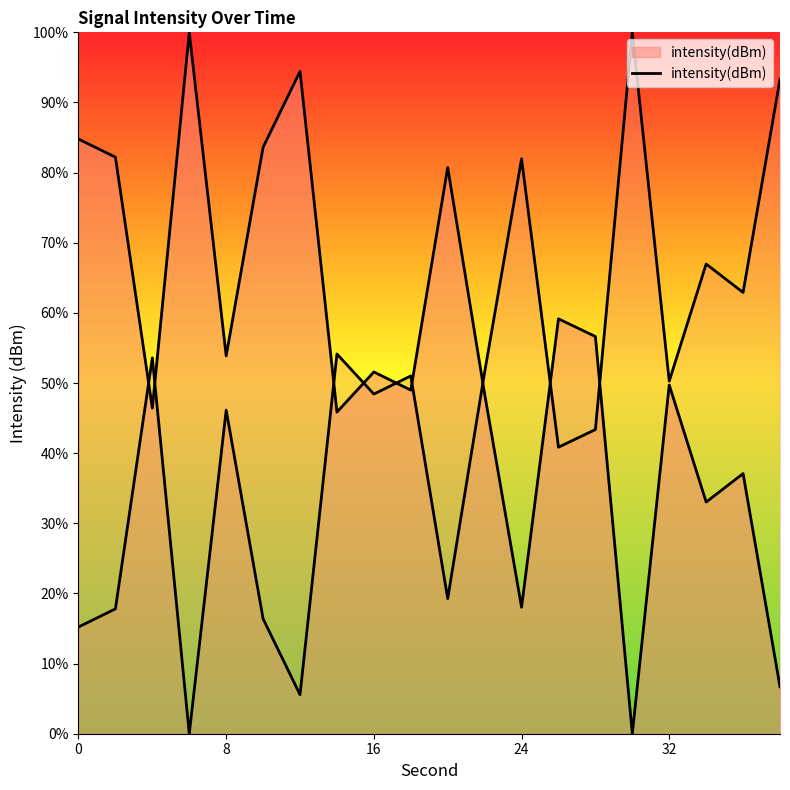

What is the maximum value shown in the chart?

100.0